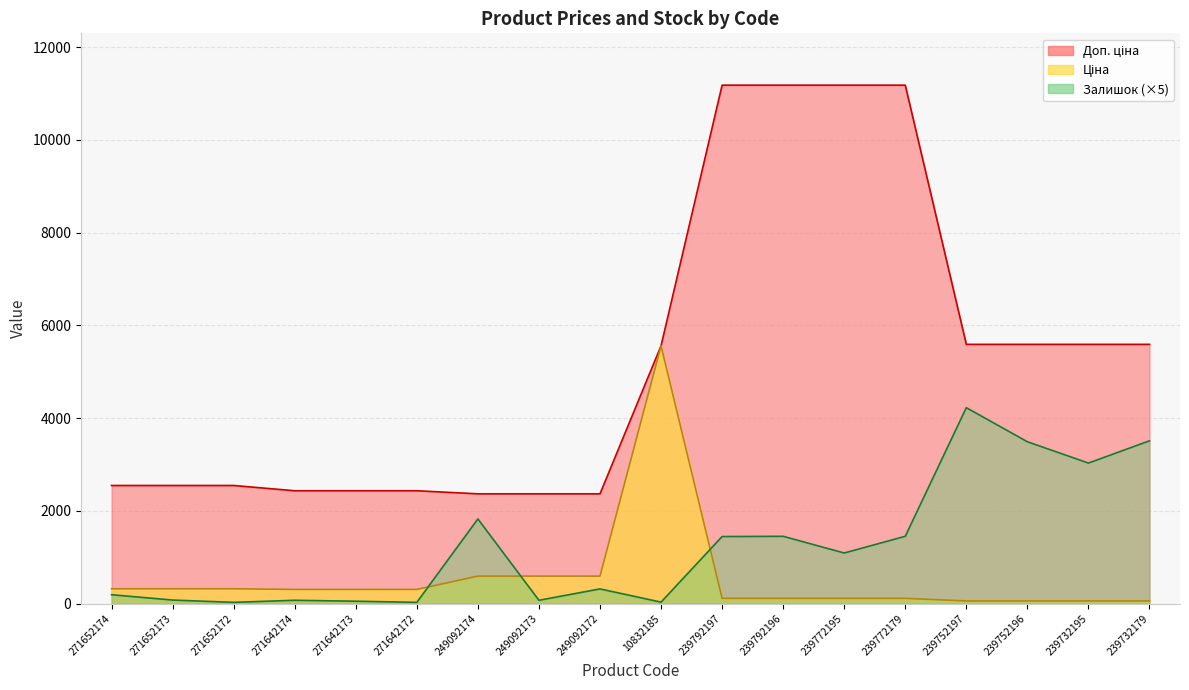

True or false: Ціна and Доп. ціна intersect in this chart.

False